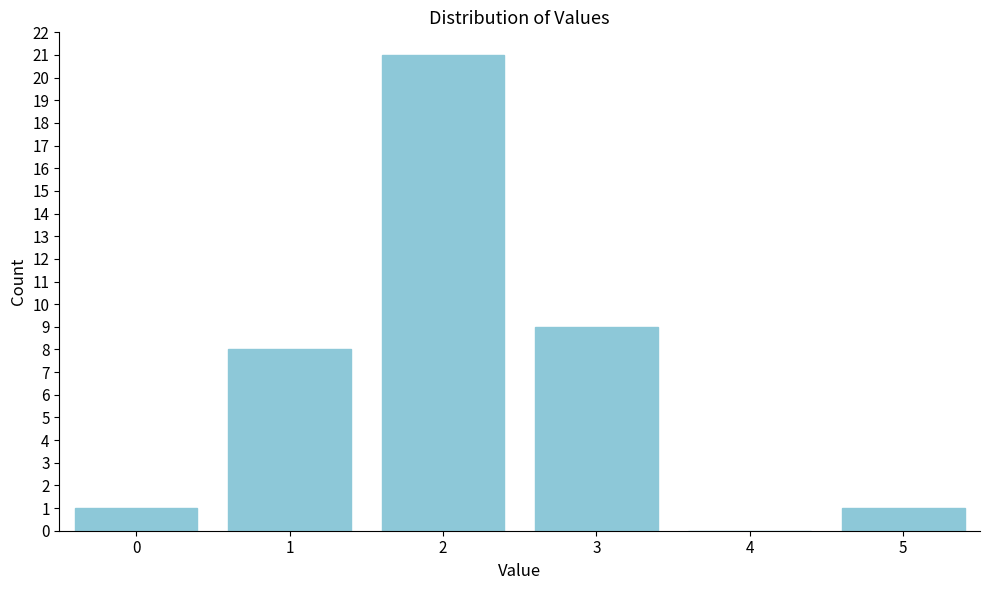

Reading left to right, what are all the values shown in this chart?

0=1	1=8	2=21	3=9	4=0	5=1